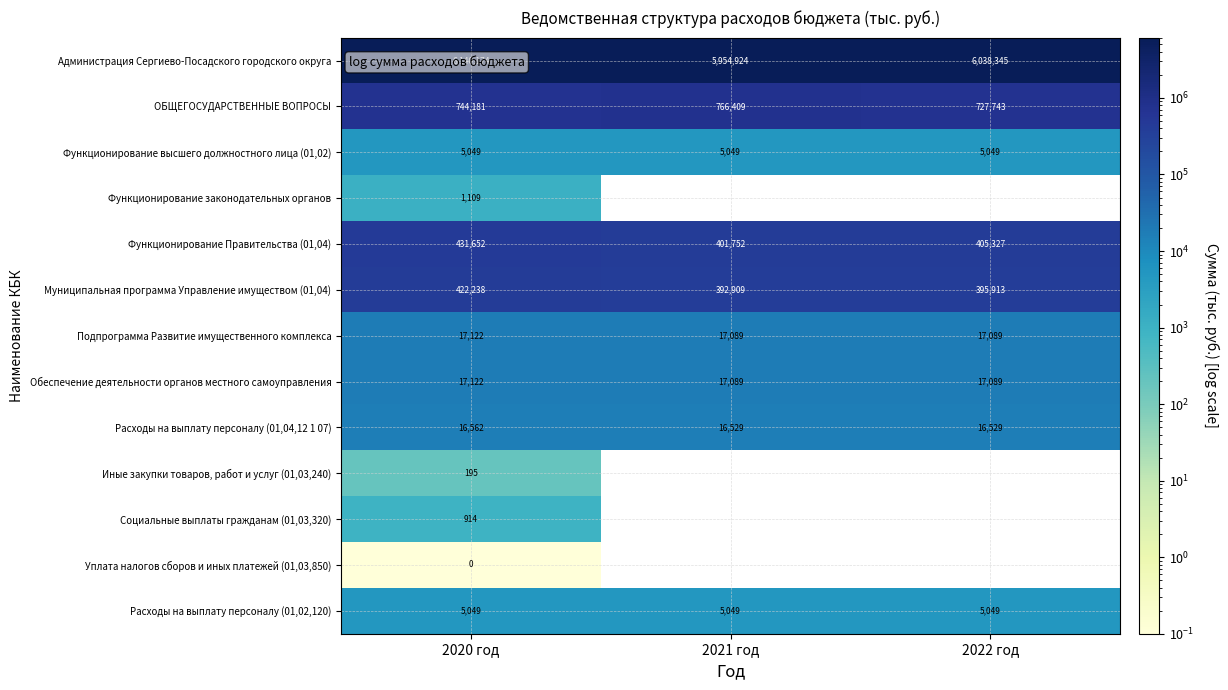

What is the maximum value shown in the chart?

6140174.5